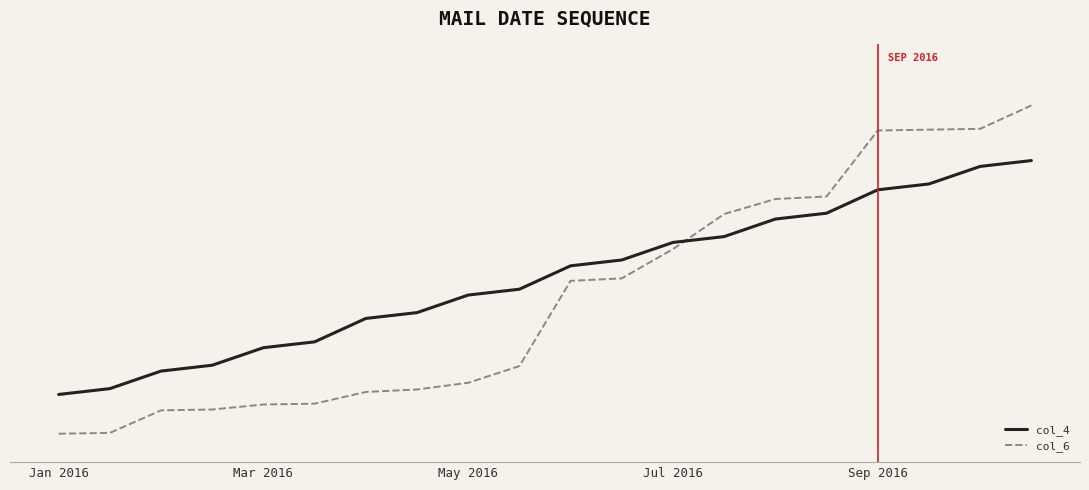

True or false: col_4 has more than 0 interior local peaks.

False